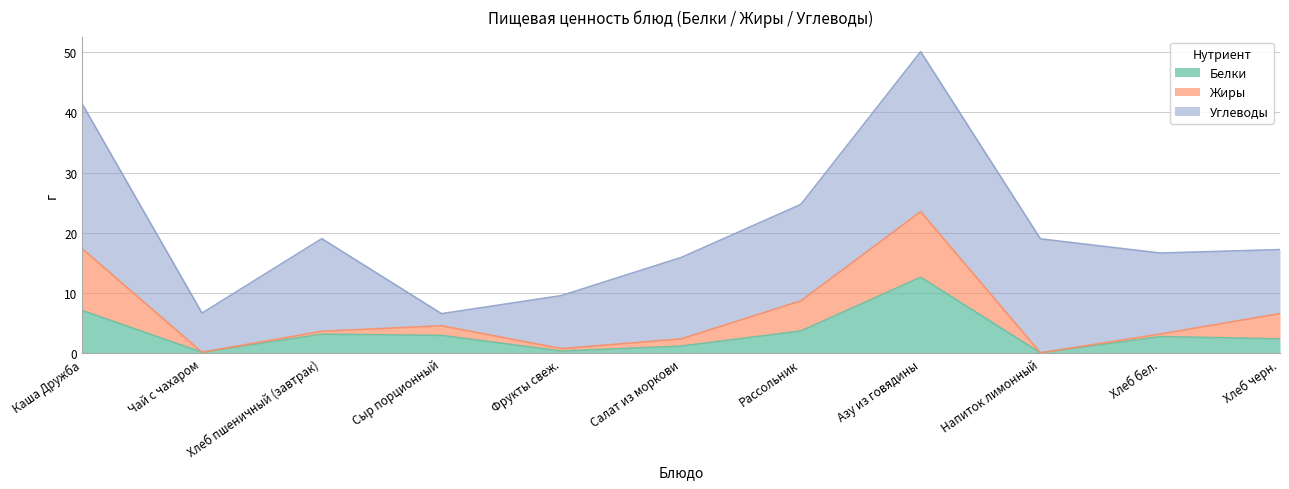

Reading left to right, what are all the values shown in this chart?

Белки: 7.1	0.2	3.2	3.0	0.4	1.2	3.7	12.7	0.1	2.8	2.4
Жиры: 10.2	0.0	0.5	1.6	0.4	1.2	5.0	10.9	0.0	0.4	4.2
Углеводы: 24.0	6.5	15.4	2.0	8.8	13.5	16.0	26.5	18.9	13.4	10.6